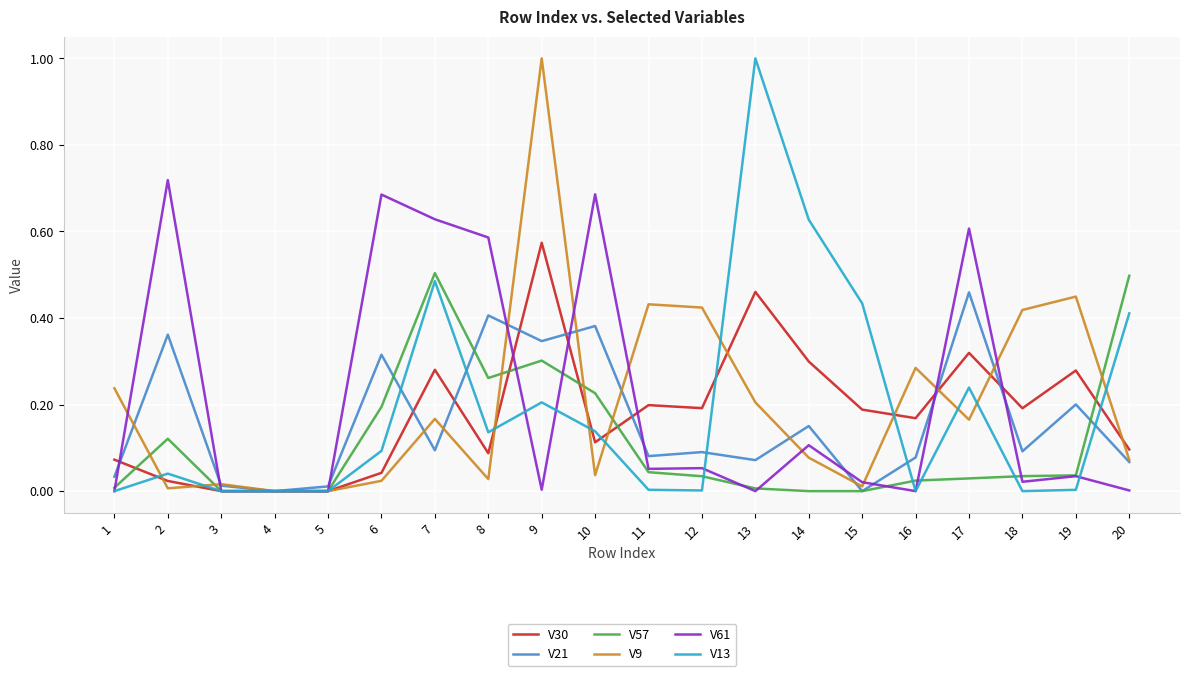

Where do V30 and V13 first cross each other?

1 and 2